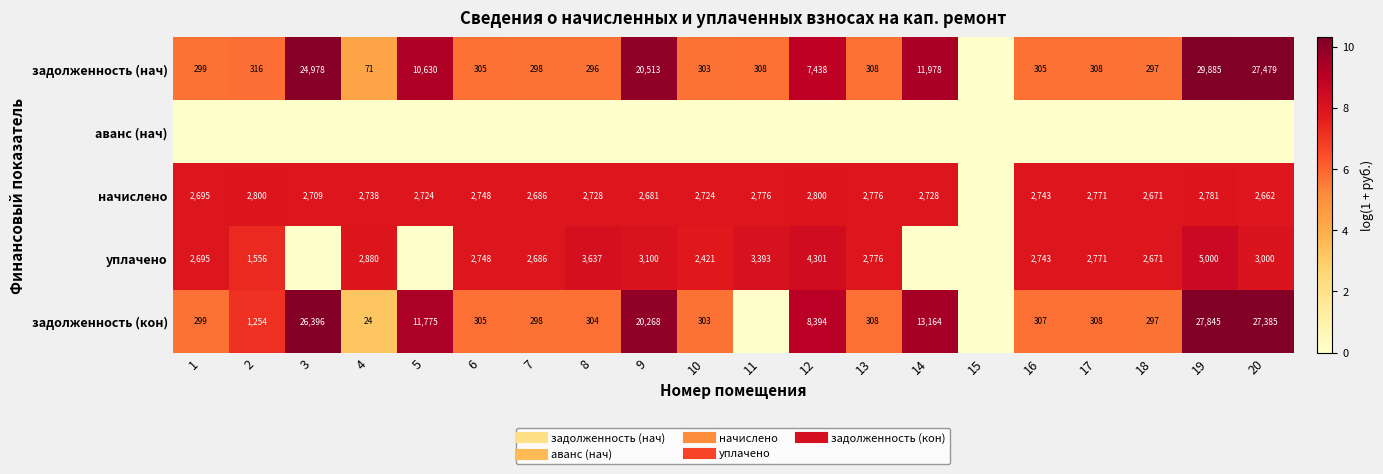

At which category is the sum across all series the highest?

19